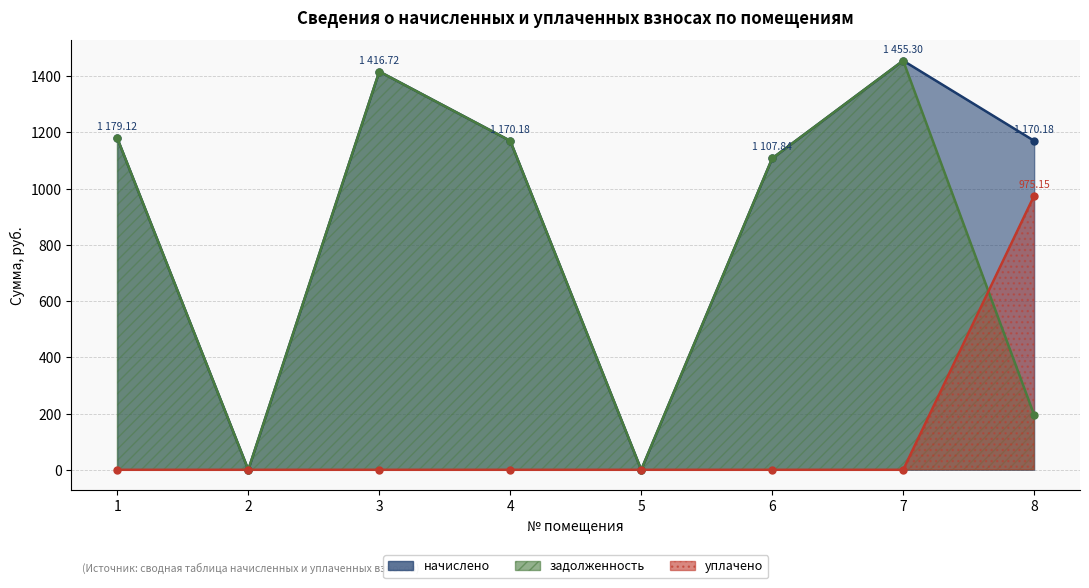

Reading right to left, what are all the values shown in this chart?

начислено: 8=1170.2	7=1455.3	6=1107.8	5=0.0	4=1170.2	3=1416.7	2=0.0	1=1179.1
уплачено: 8=975.1	7=0.0	6=0.0	5=0.0	4=0.0	3=0.0	2=0.0	1=0.0
задолженность: 8=195.0	7=1455.3	6=1107.8	5=0.0	4=1170.2	3=1416.7	2=0.0	1=1179.1